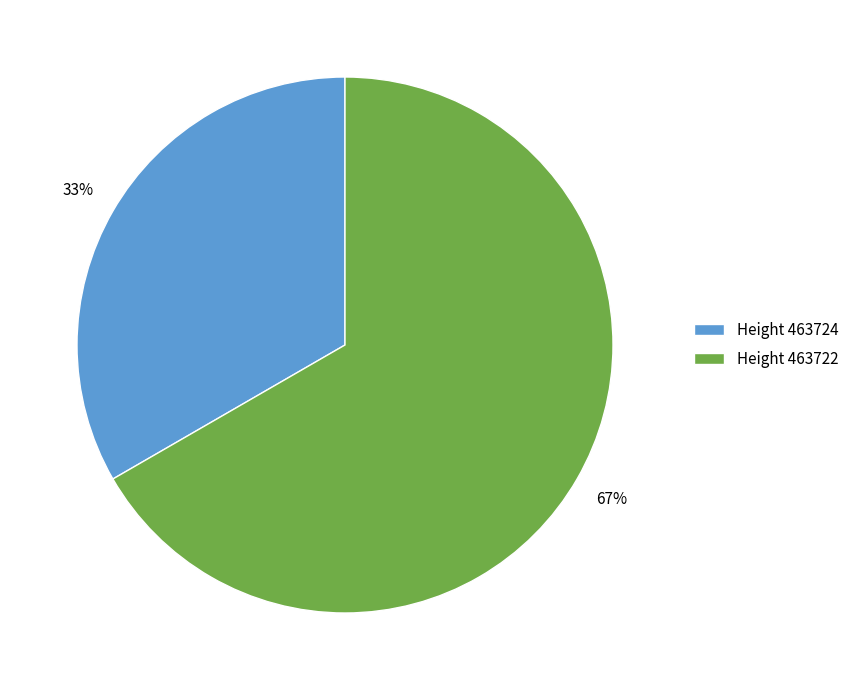

Which slice is the largest?

Height 463722